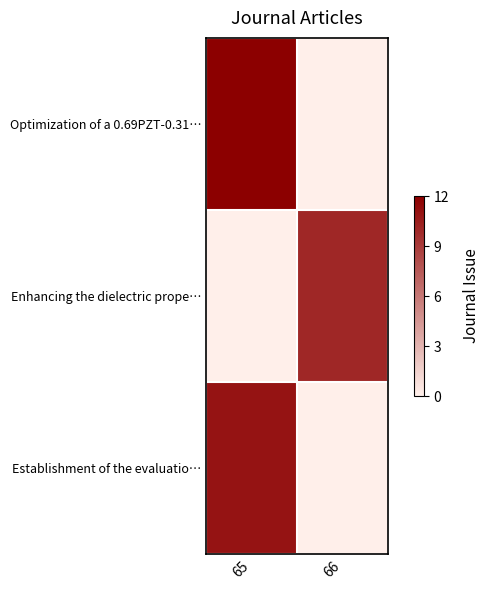

What is the spread (max minus min) of values at 65?

1.0